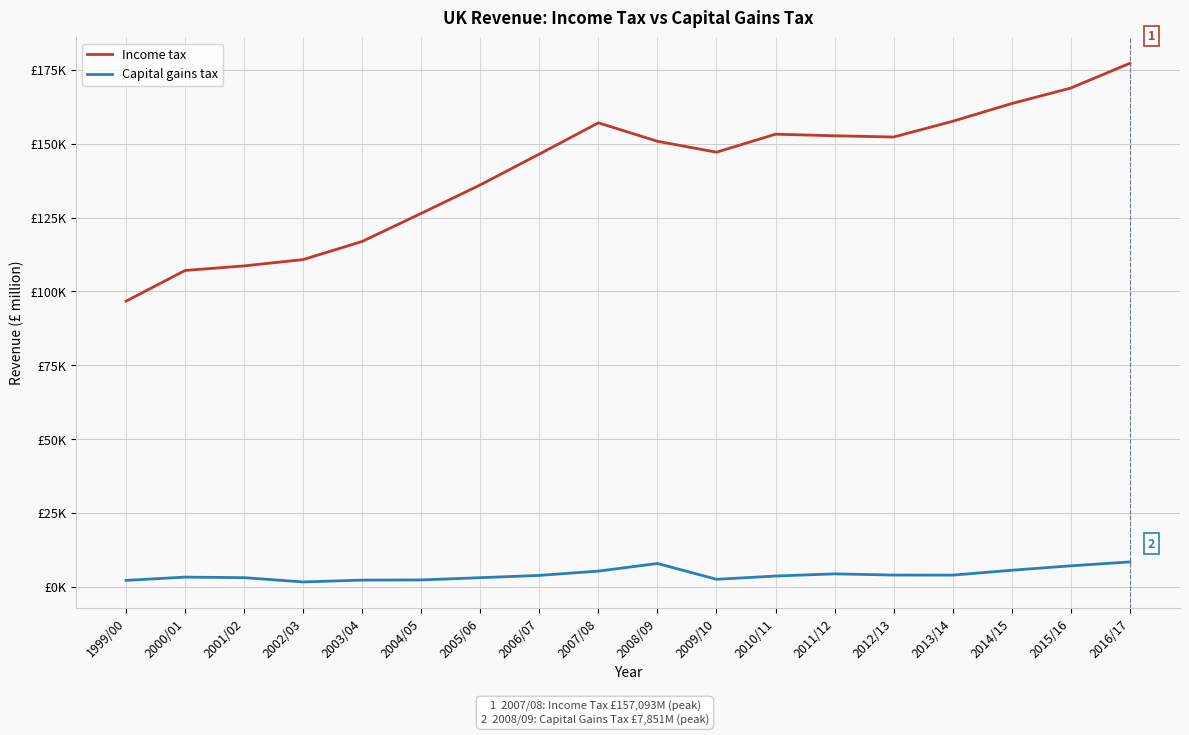

Rank the series by their maximum value, from highest to lowest.

Income tax, Capital gains tax